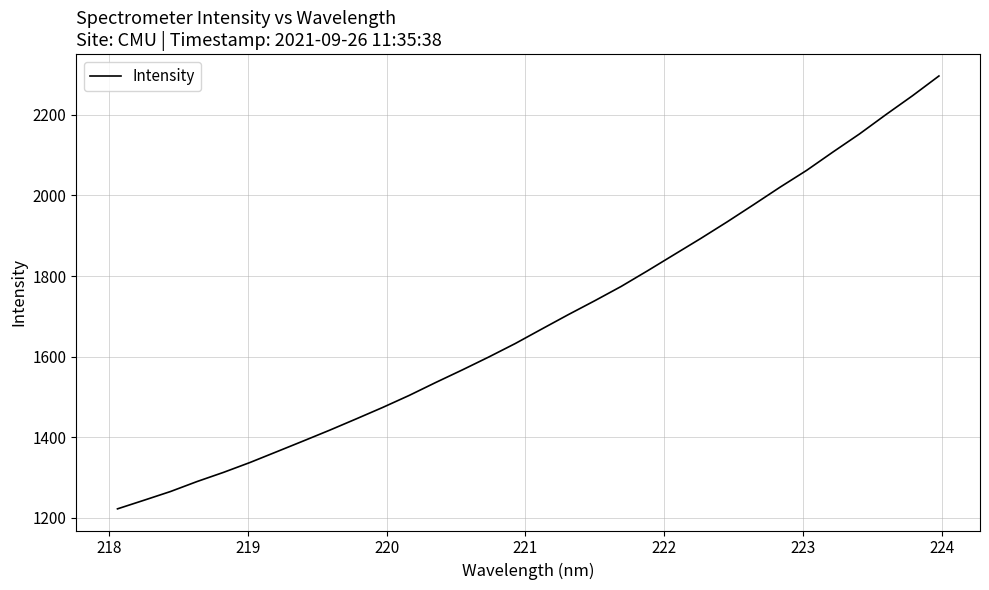

True or false: there are more than 2 points higher than both neighbors.

False